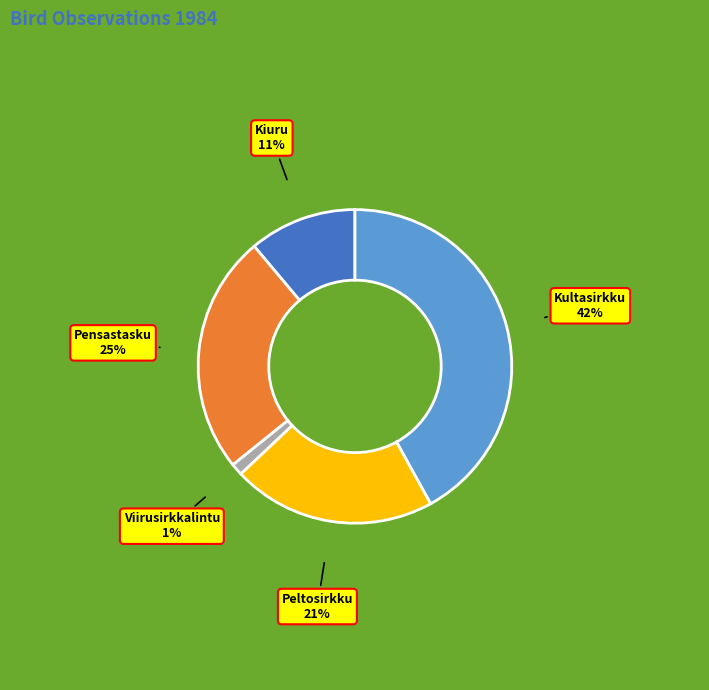

How many segments does this pie chart have?

5